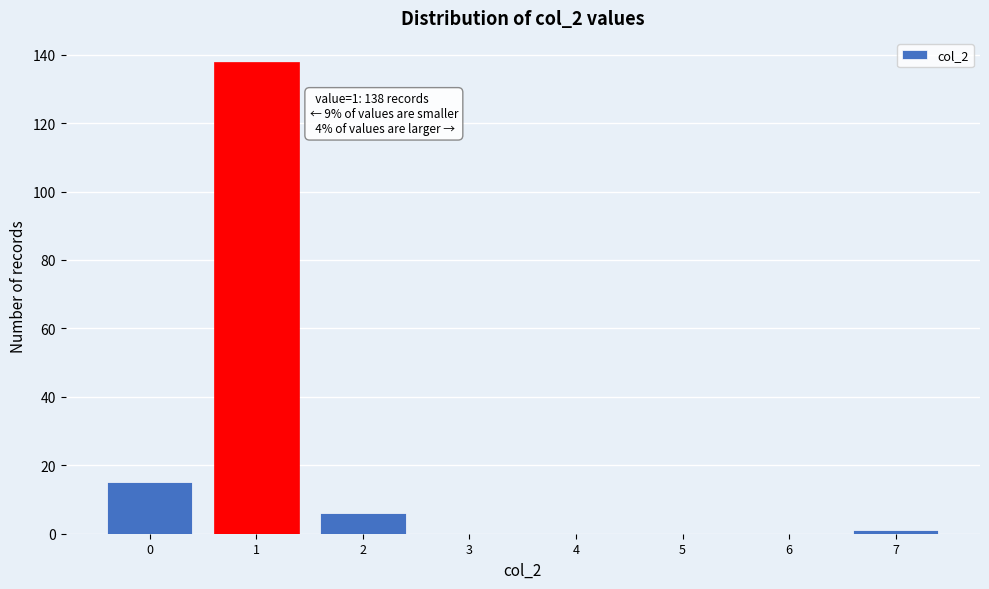

Reading right to left, transcribe all the data shown in this chart.

7=1	6=0	5=0	4=0	3=0	2=6	1=138	0=15